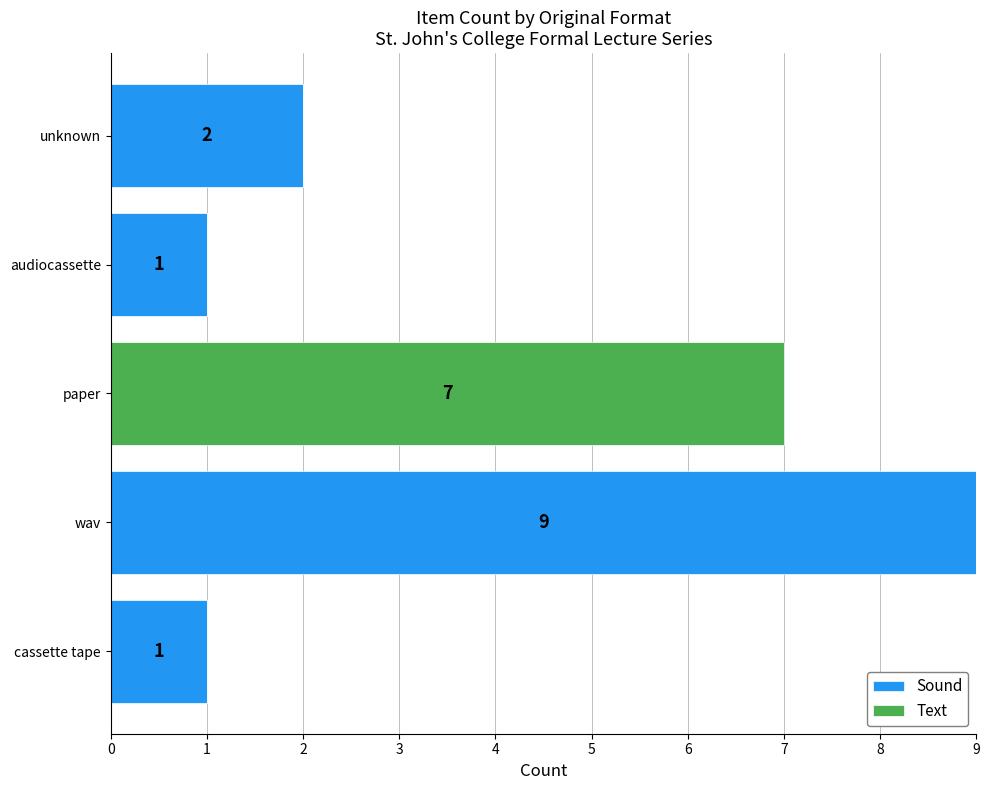

At which label does Sound reach its peak?

wav